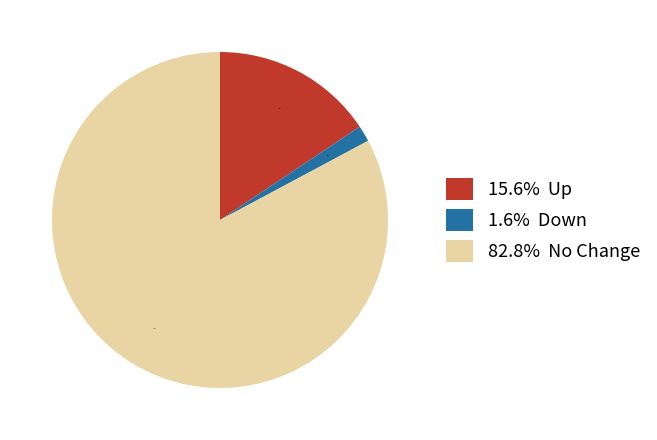

Which category has the smallest portion of the pie?

1.6% Down